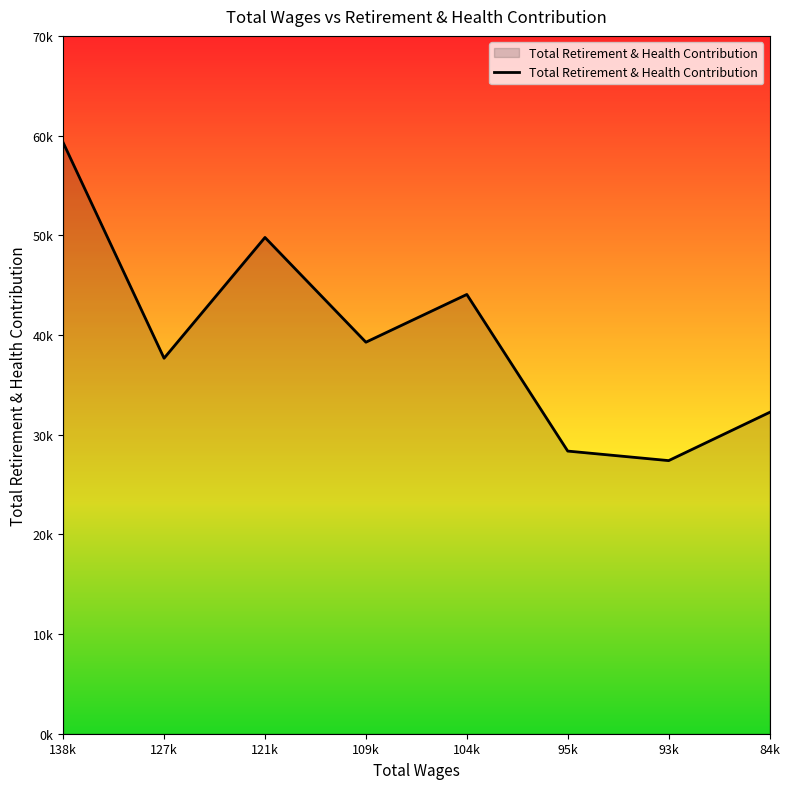

Does the chart have visible grid lines?

No